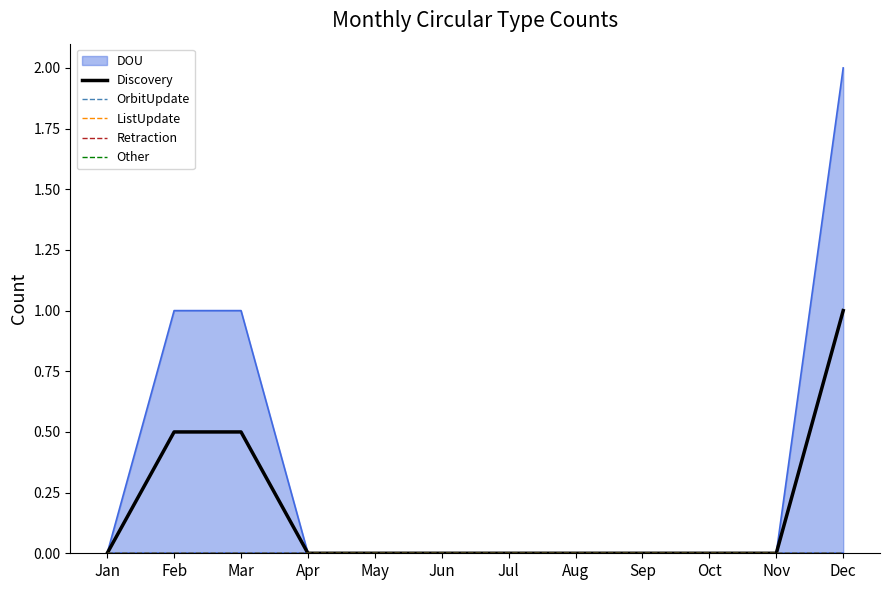

True or false: OrbitUpdate has a value of 0.0 at Apr.

True